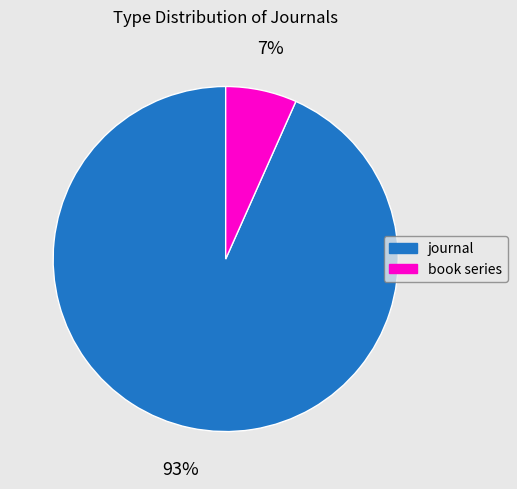

Between journal and book series, which is larger?

journal